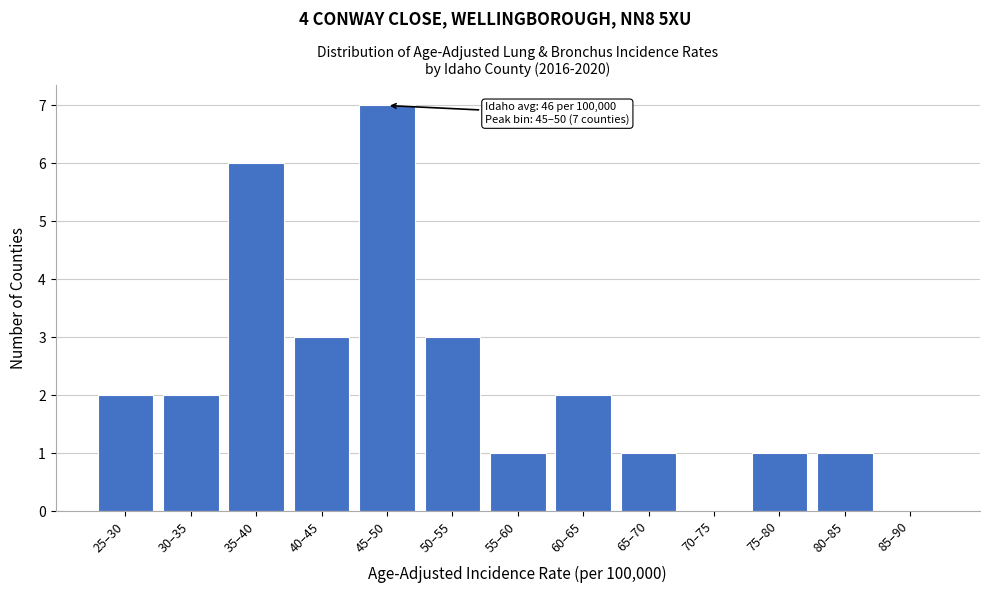

Reading left to right, what are all the values shown in this chart?

25–30=2	30–35=2	35–40=6	40–45=3	45–50=7	50–55=3	55–60=1	60–65=2	65–70=1	70–75=0	75–80=1	80–85=1	85–90=0